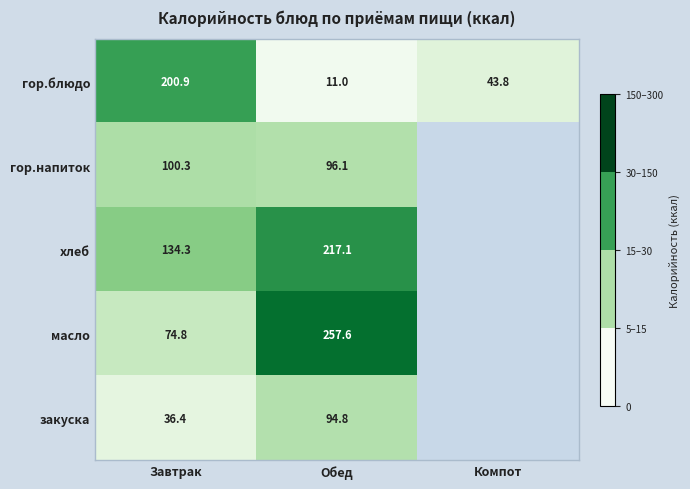

Read the гор.блюдо value at Обед.

11.0